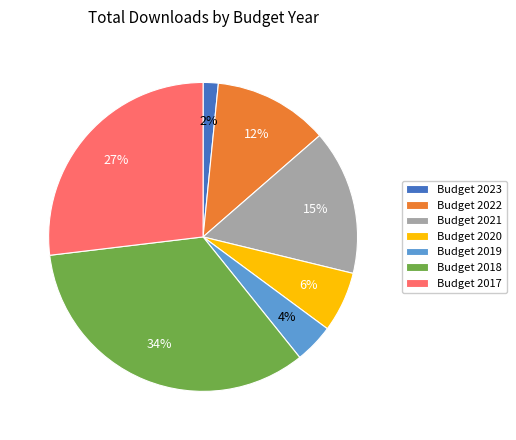

Is there a majority slice in this chart?

No